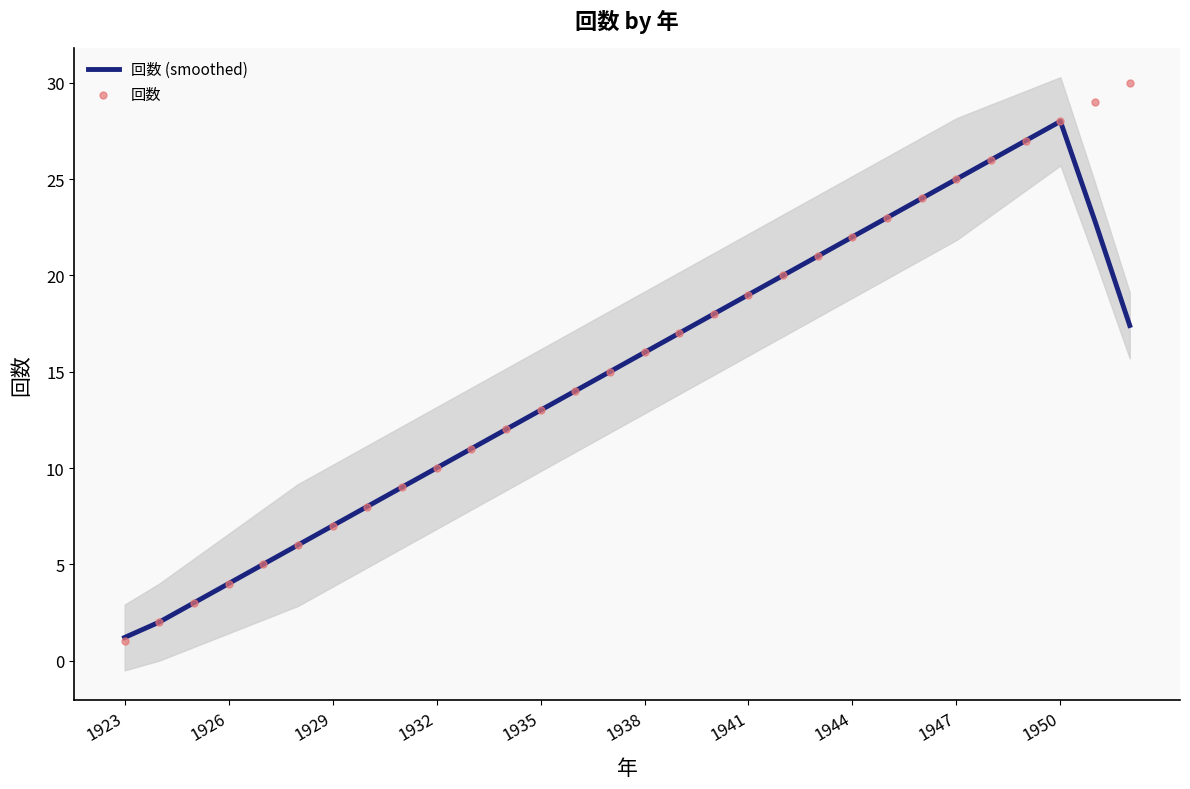

At how many categories does at least one series exceed 14?

16